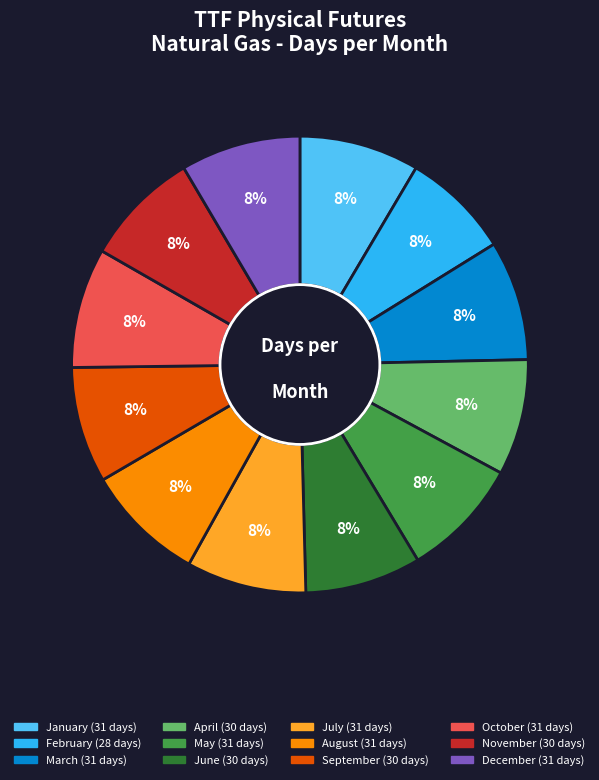

True or false: August accounts for 8% of the total.

True